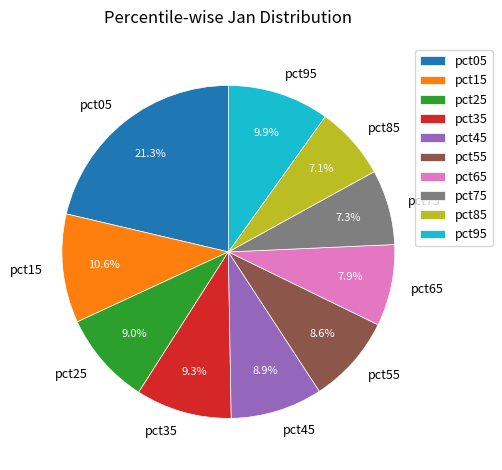

To the nearest percent, what percentage of the pie is pct55?

9%